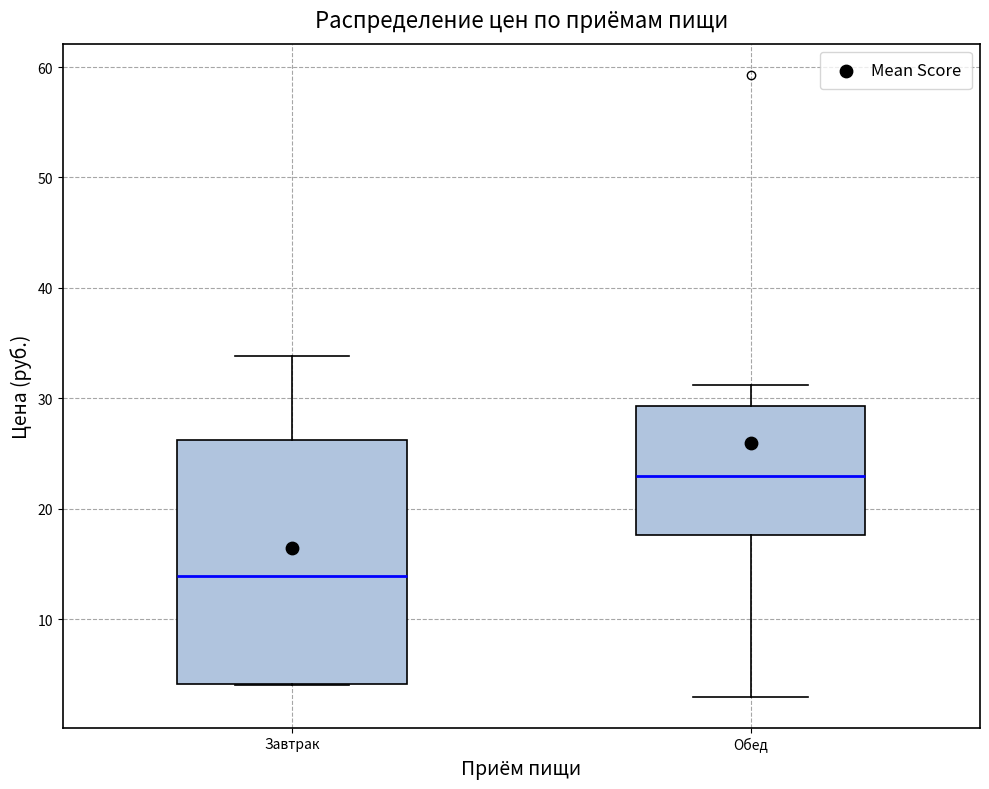

Reading left to right, read every box against the y-axis: the position of its median line, the range the box covers, and the ends of its whiskers. The values are not printed on the chart, so give them approximately, as read against the axis.

Завтрак: median 14, box 4 to 26, whiskers 4 to 34
Обед: median 23, box 18 to 29, whiskers 3 to 31